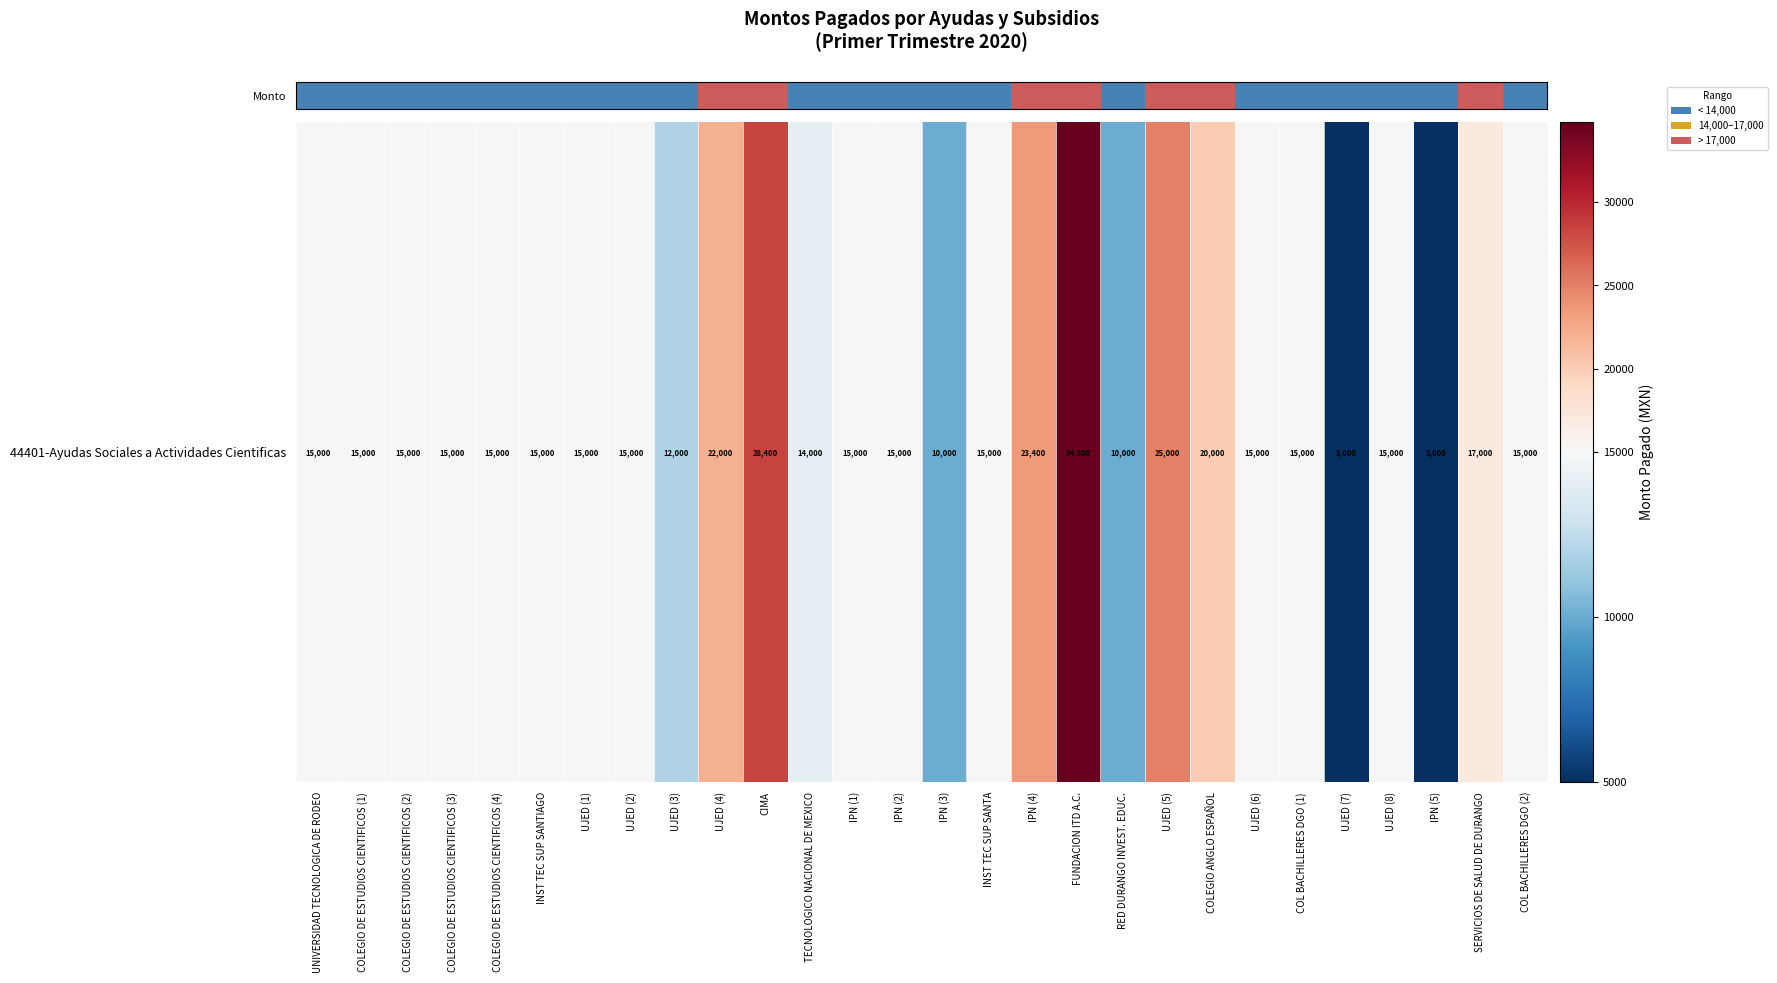

At which category does the chart reach its minimum across all series?

UJED (7)